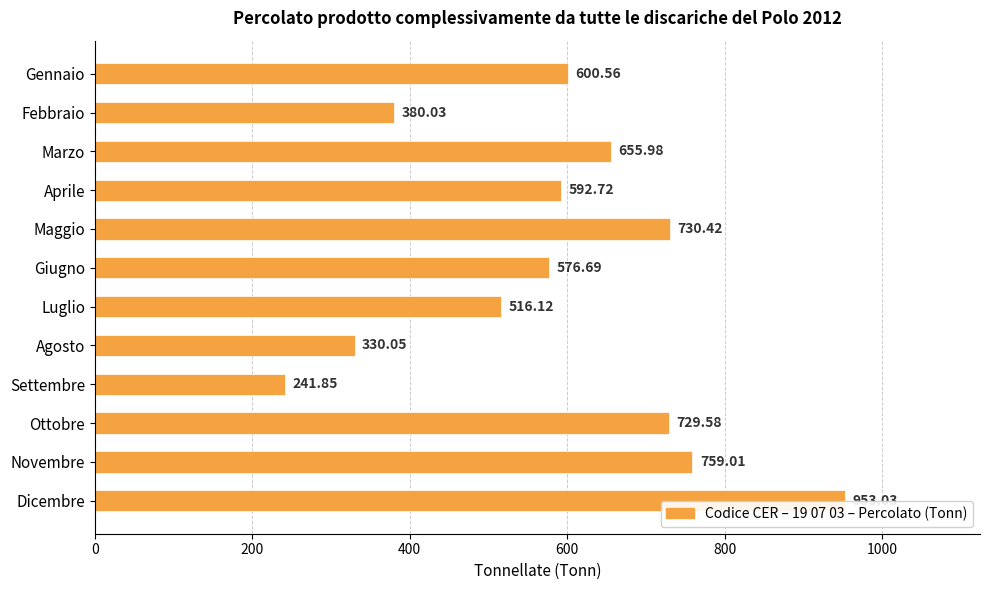

What is the average value?

588.8